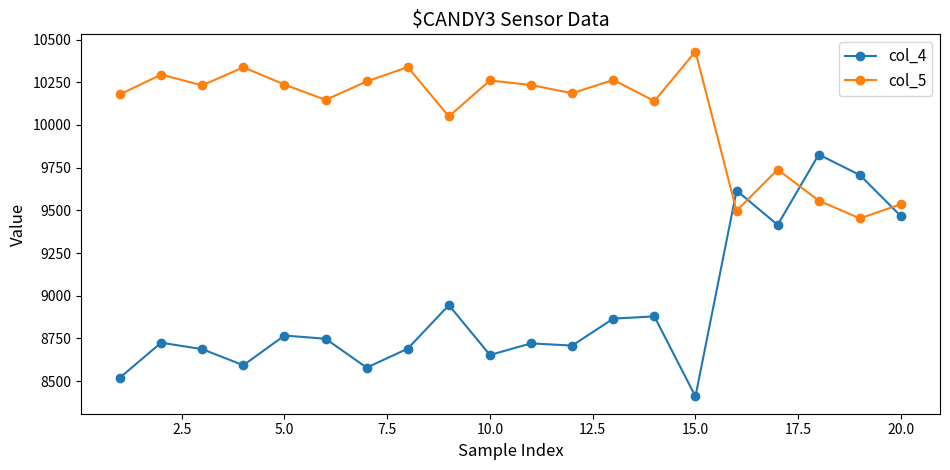

True or false: col_4 has more than 0 points higher than both neighbors.

True